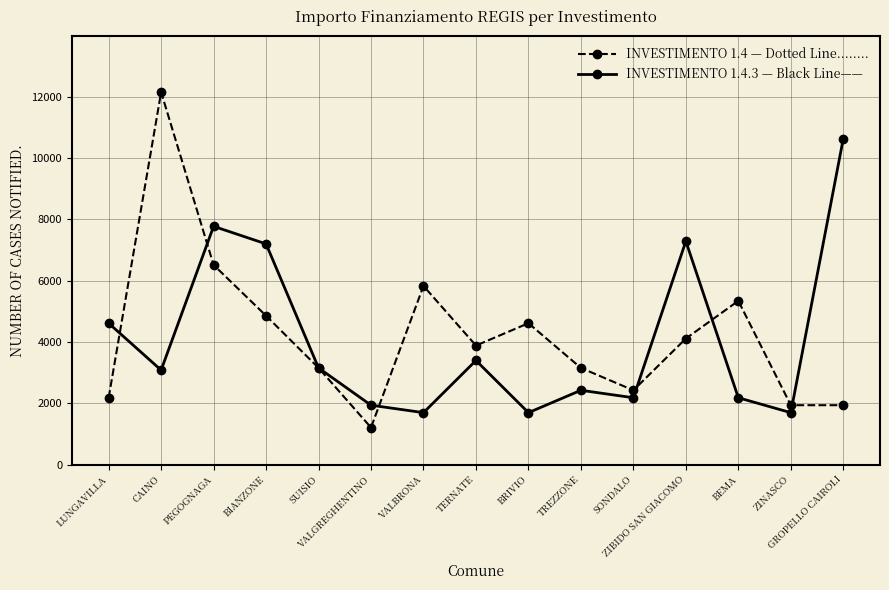

Is this an area chart (filled region under the line)?

No